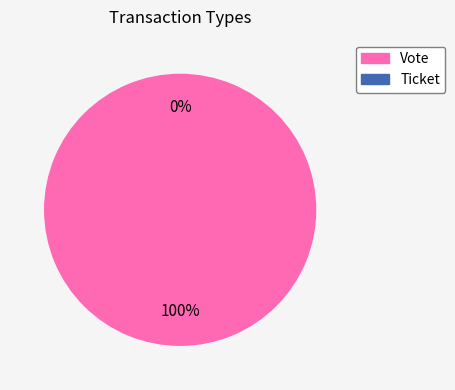

What is the total percentage of Ticket and Vote?

100.0%